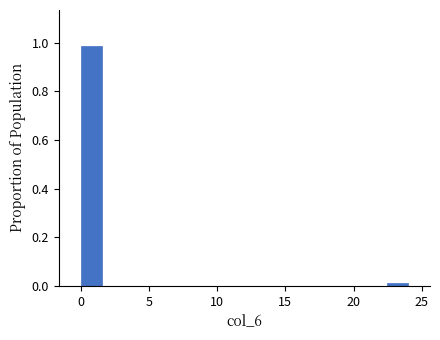

Read against the x-axis, roughly where is the centre of the tallest bar?

1.0